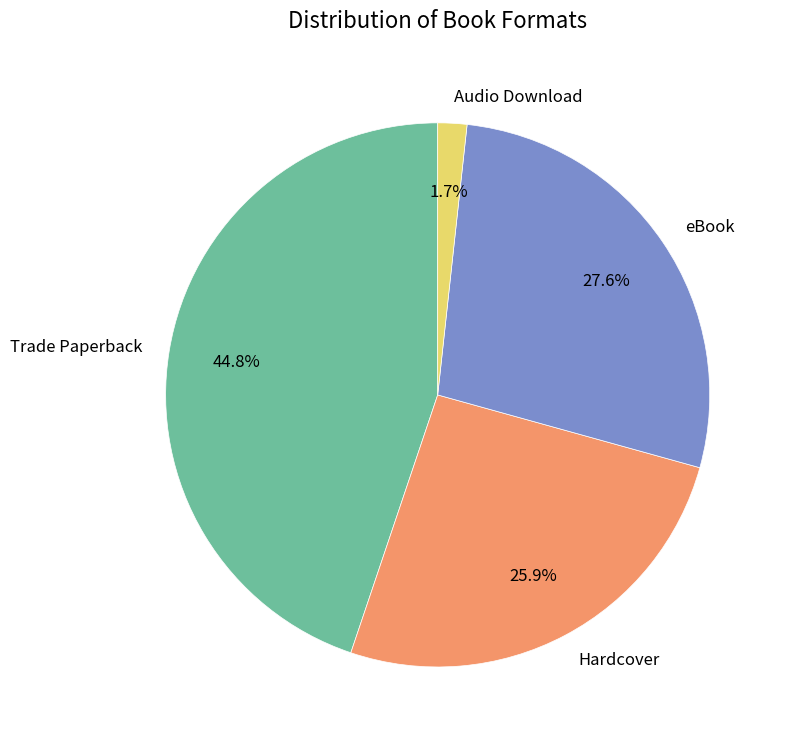

What portion of the pie excludes eBook?

72.4%